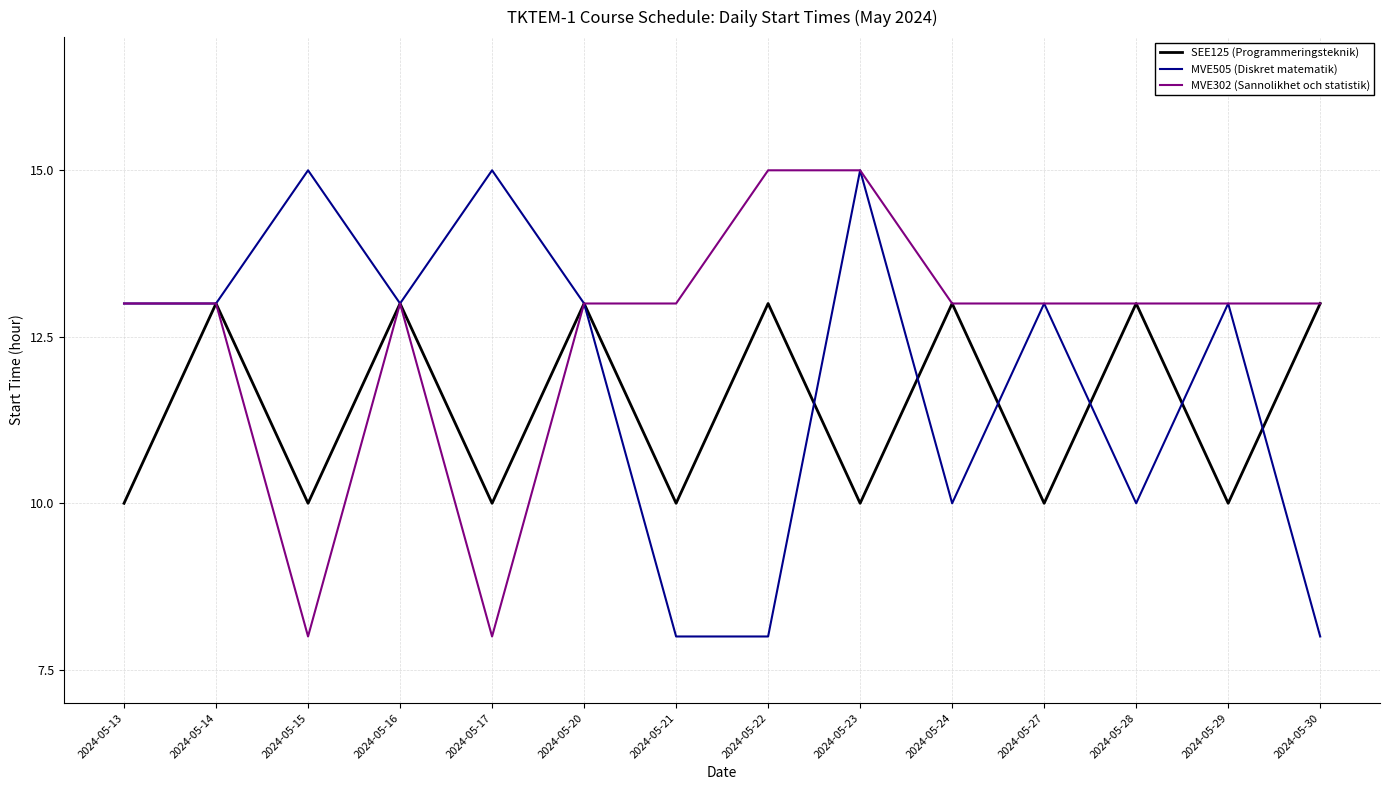

Rank the series by their average value, from highest to lowest.

MVE302 (Sannolikhet och statistik), MVE505 (Diskret matematik), SEE125 (Programmeringsteknik)